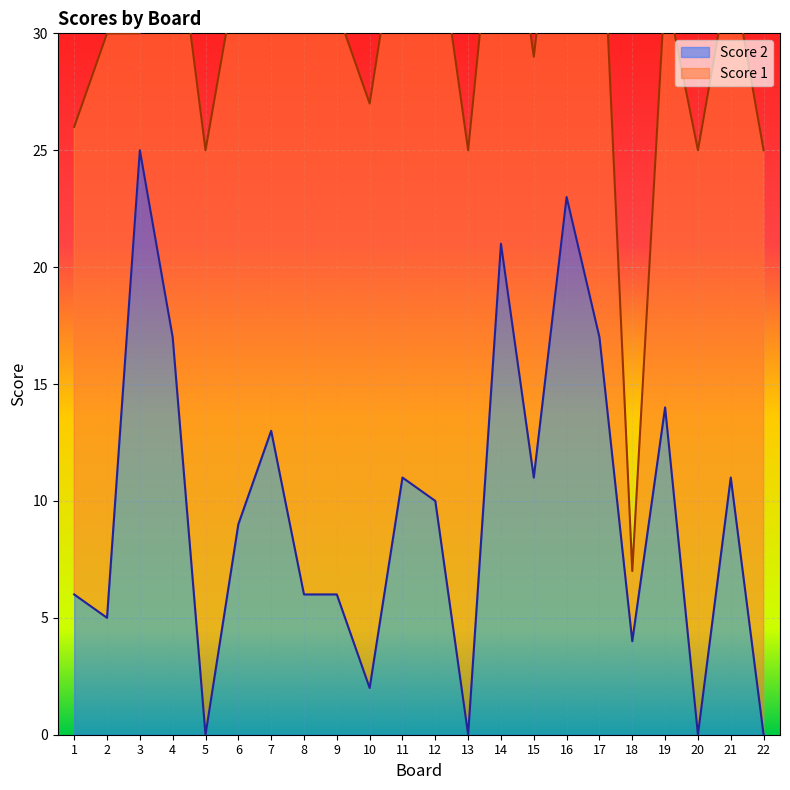

Where is the first local minimum?

2